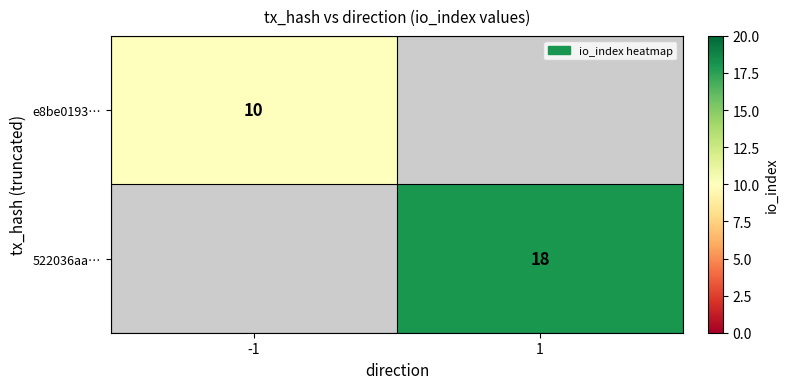

Is the value of e8be0193… at -1 greater than the value of 522036aa… at 1?

No